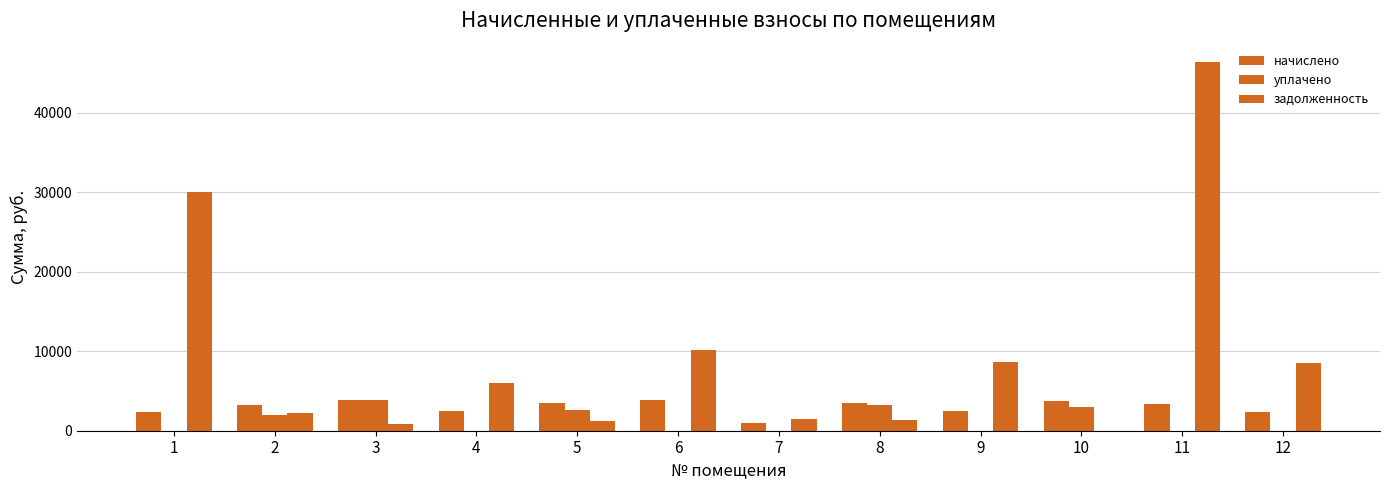

At which label does уплачено reach its minimum?

1